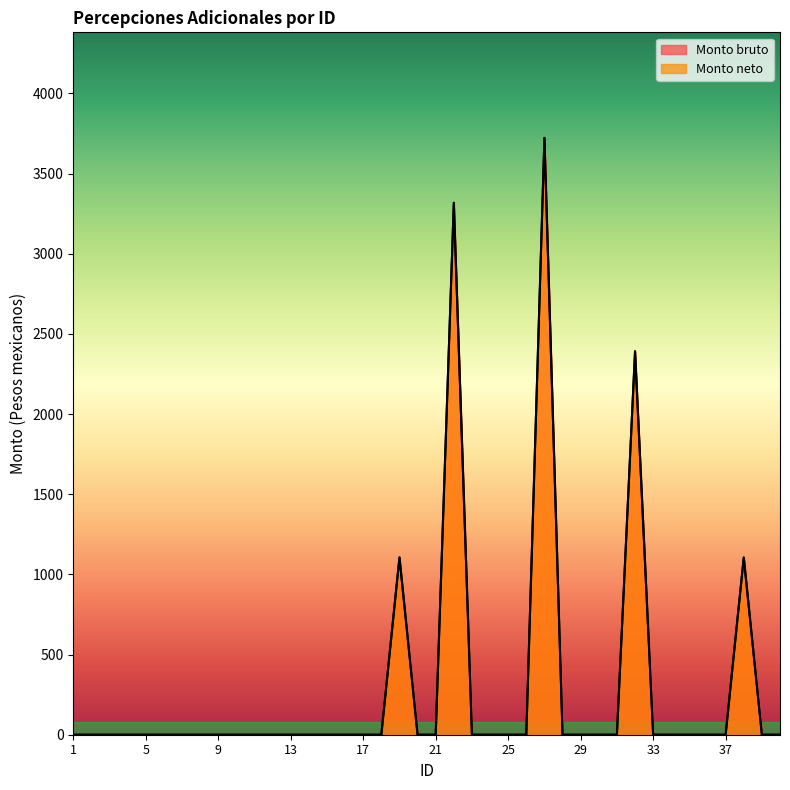

What is the sum of all Monto neto values?

11643.9